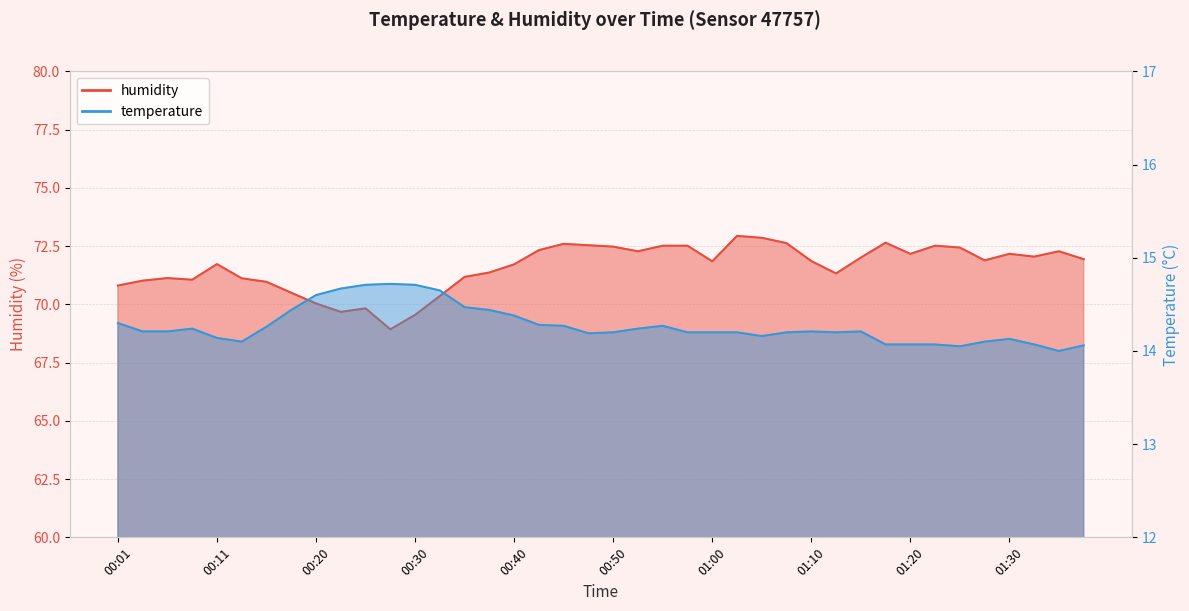

The value of temperature at 01:05 is 19.2. True or false?

False